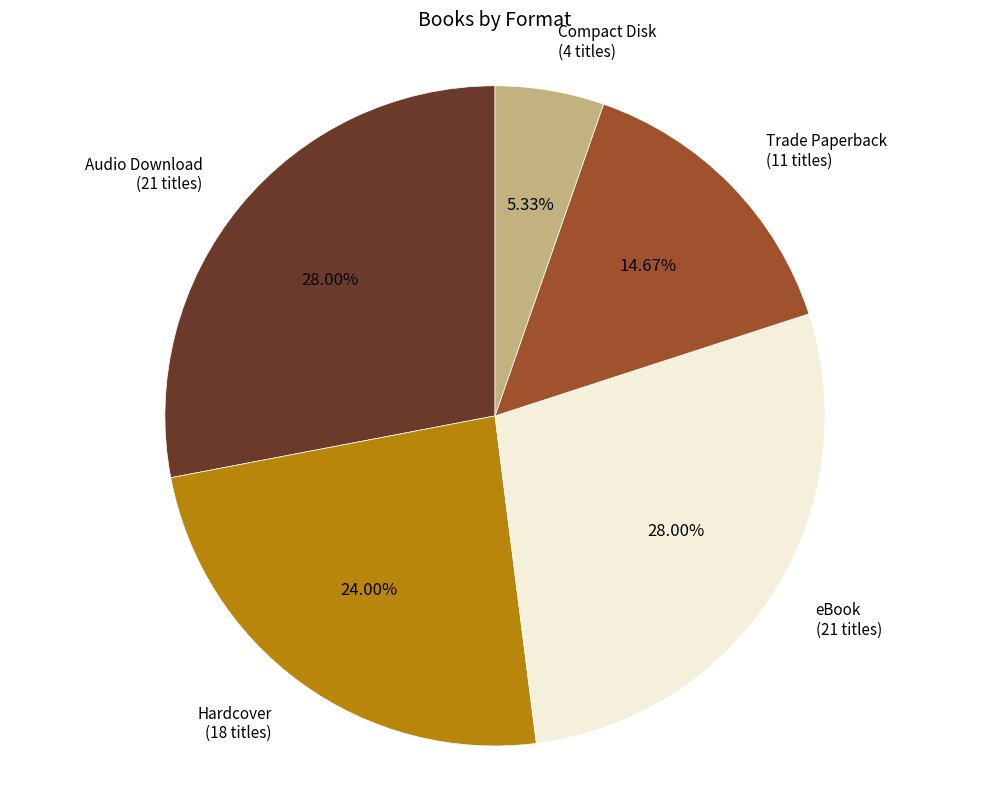

To the nearest percent, what is the difference between the largest and smallest slice percentages?

23%